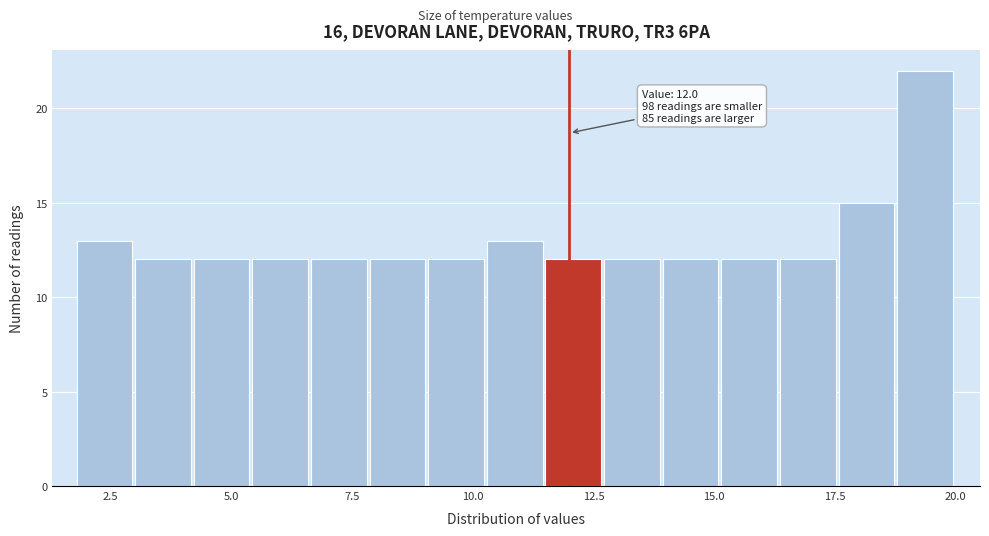

Around what value on the x-axis is the tallest bar? Give the approximate position of its centre, as read against the axis.

19.5